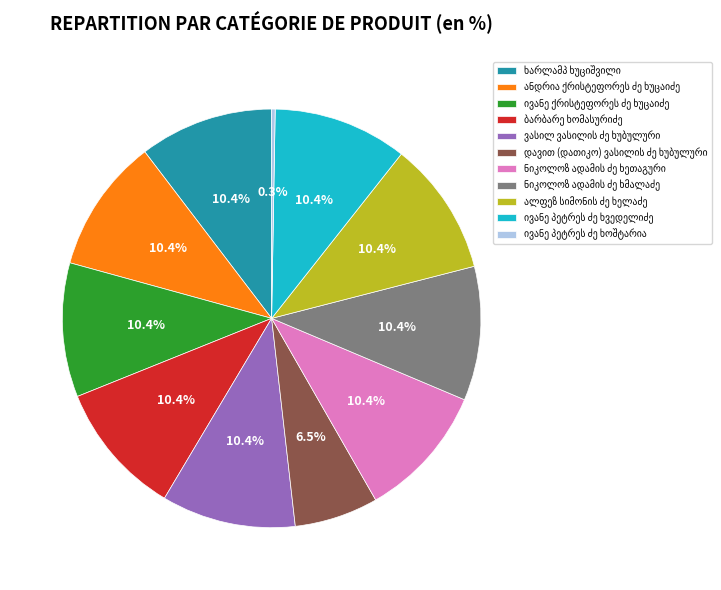

Does any single category account for the majority?

No